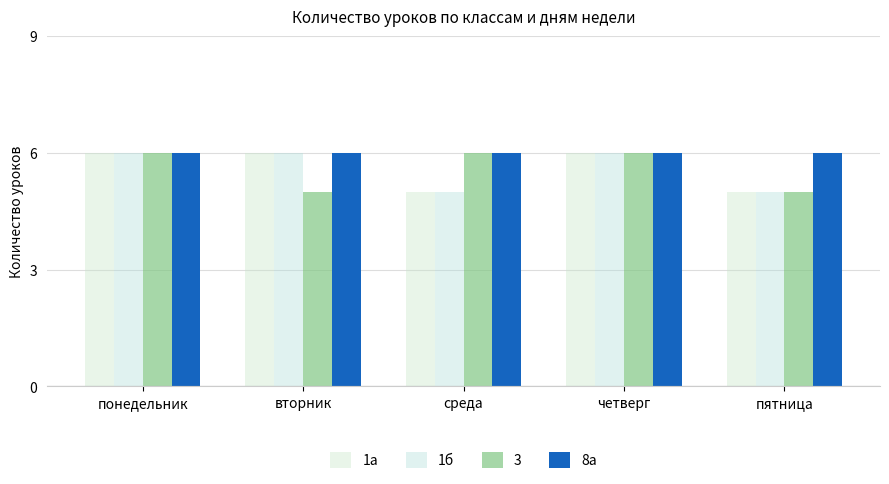

How many distinct data groups are displayed?

4